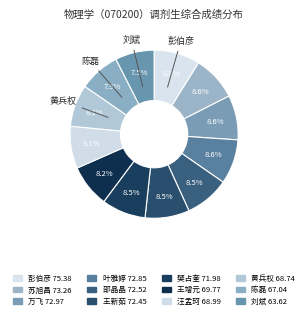

True or false: 叶雅婷 accounts for 9% of the total.

True